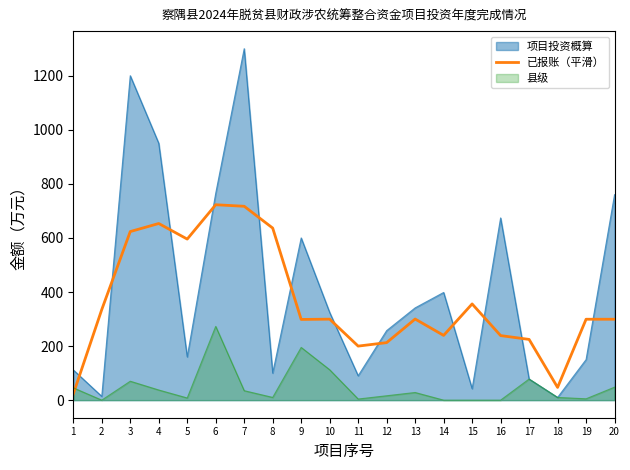

What is the value of the 19th point from the left?

299.3